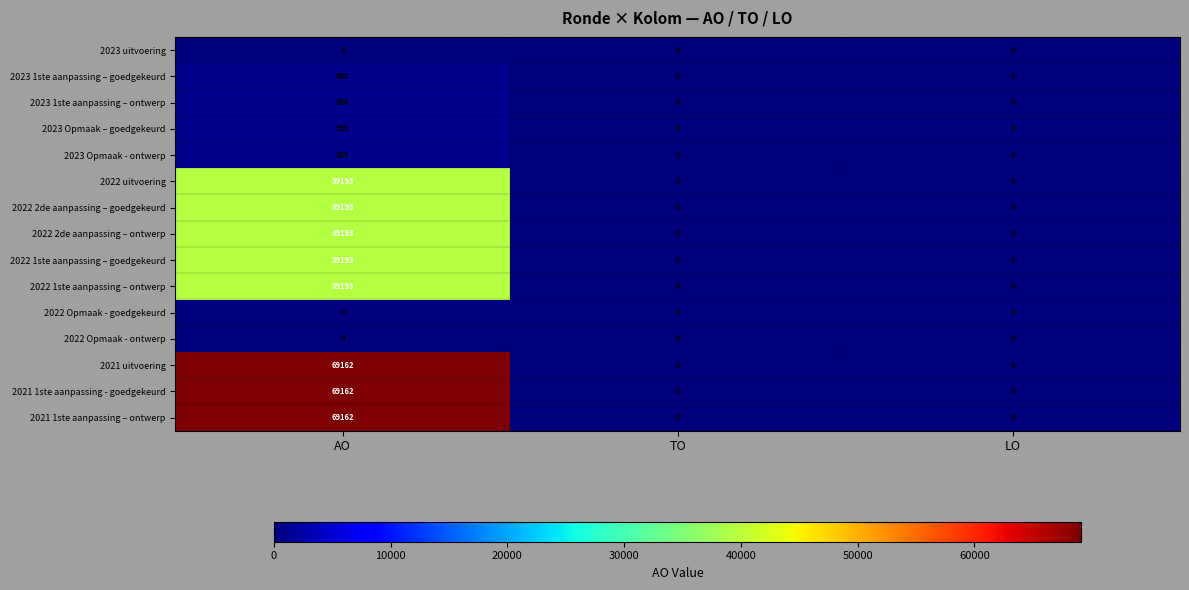

What is the total value across all series at AO?

407280